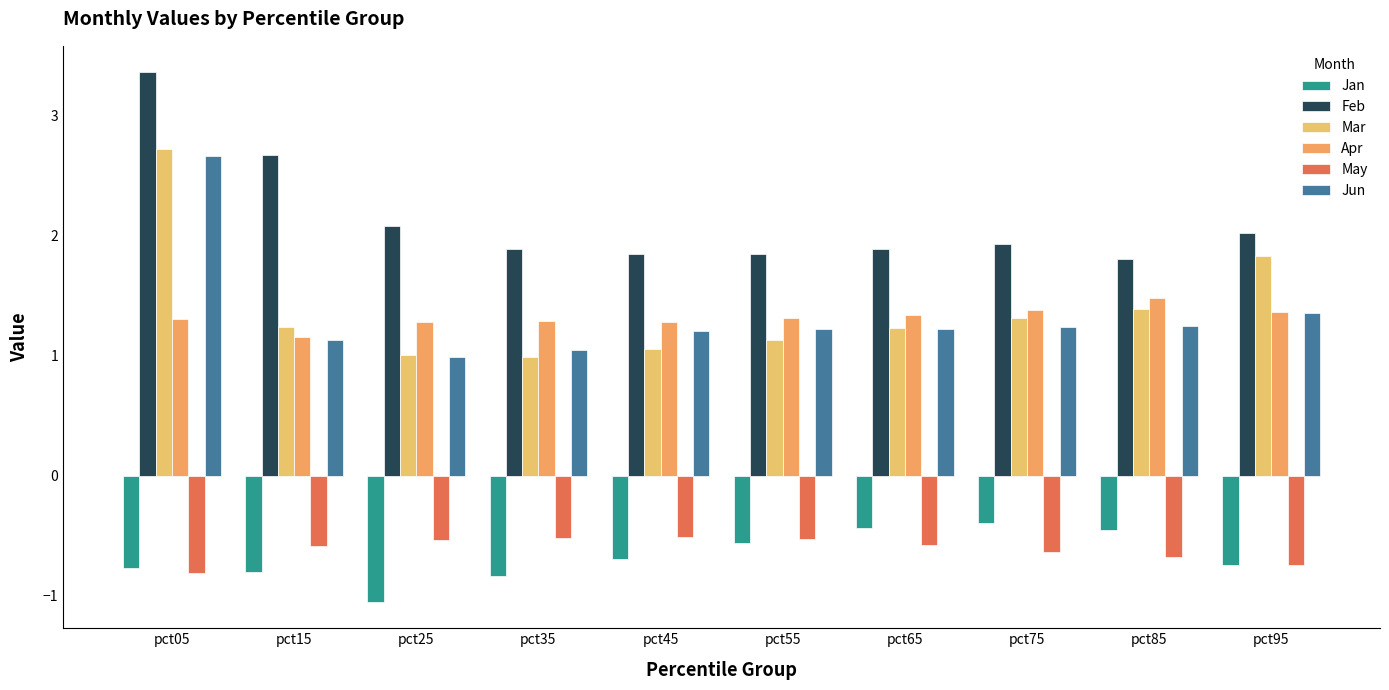

How many data points does each series have?

10